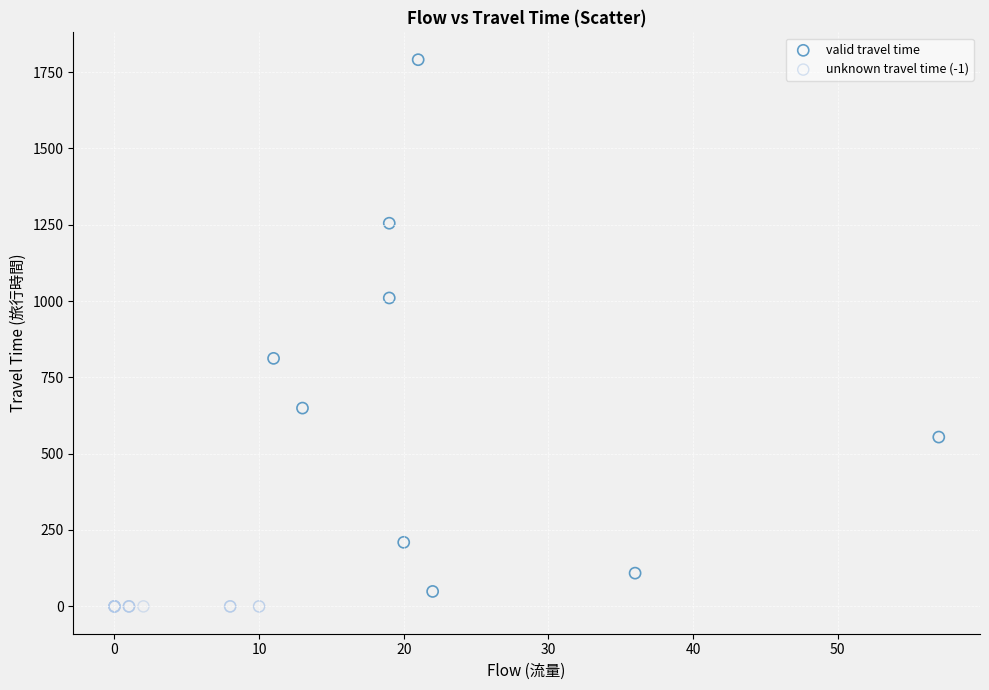

Which series reaches the maximum Y coordinate?

valid travel time